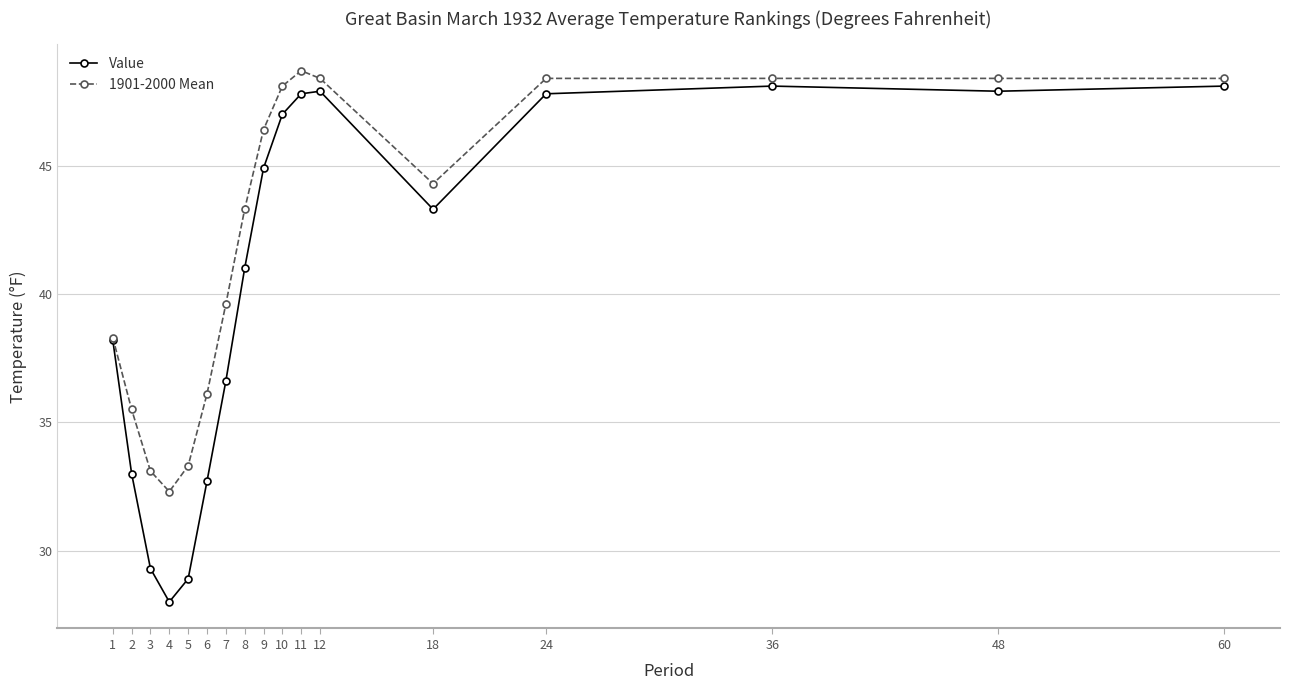

Where is 1901-2000 Mean nearest to the value 40?

7